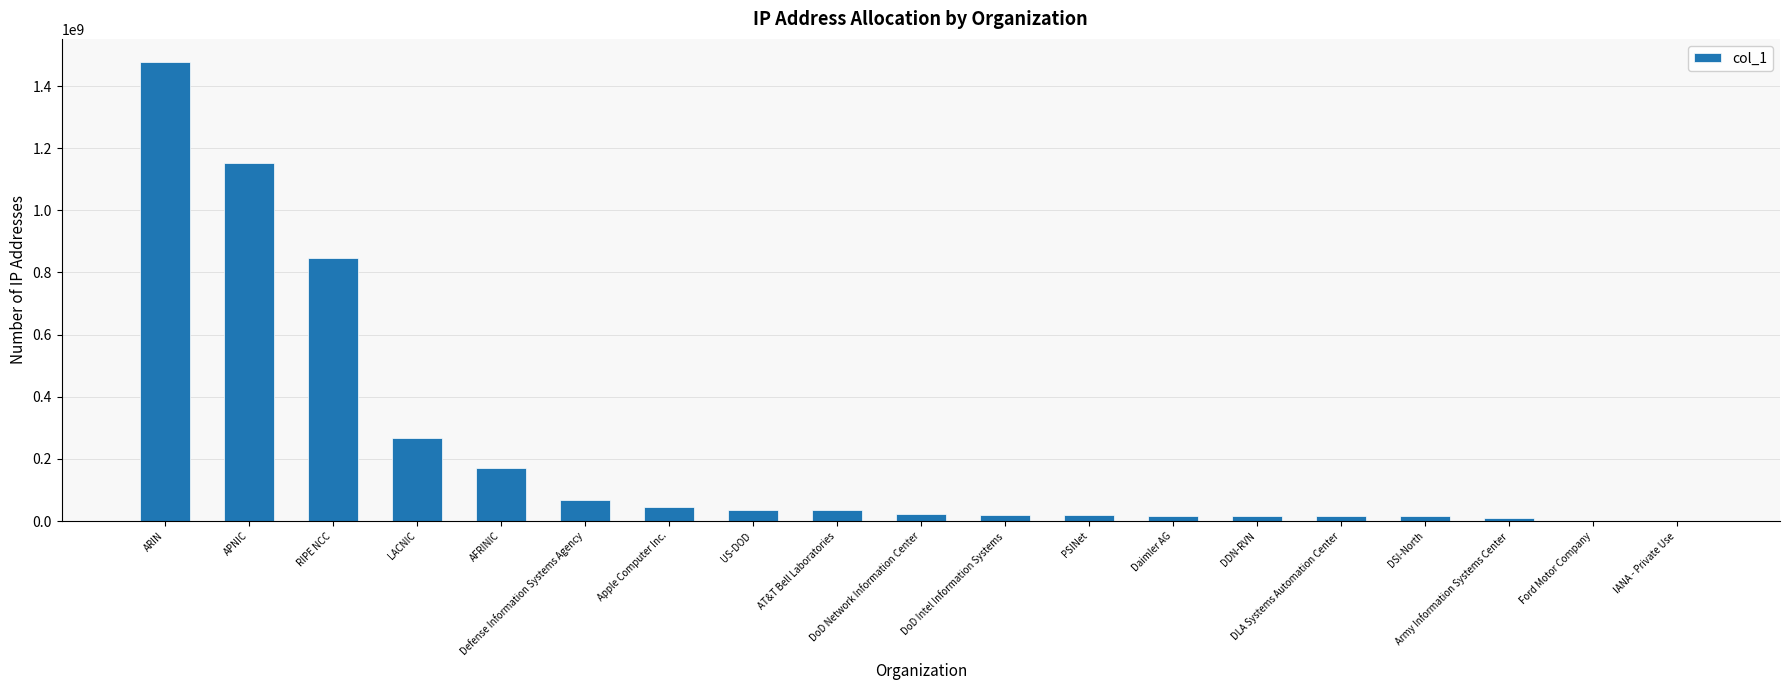

What is the greatest value displayed?

1477861610